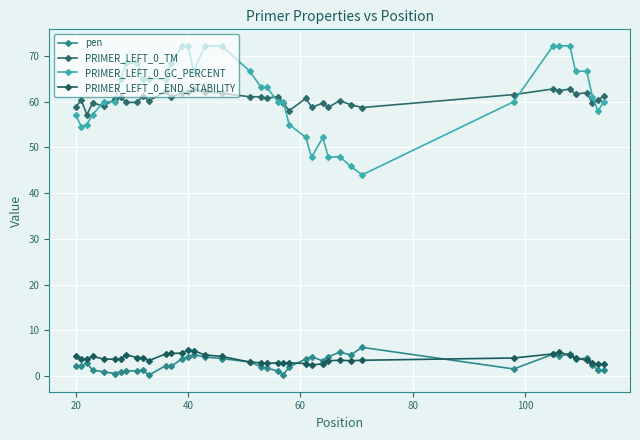

True or false: PRIMER_LEFT_0_END_STABILITY and PRIMER_LEFT_0_GC_PERCENT intersect in this chart.

False